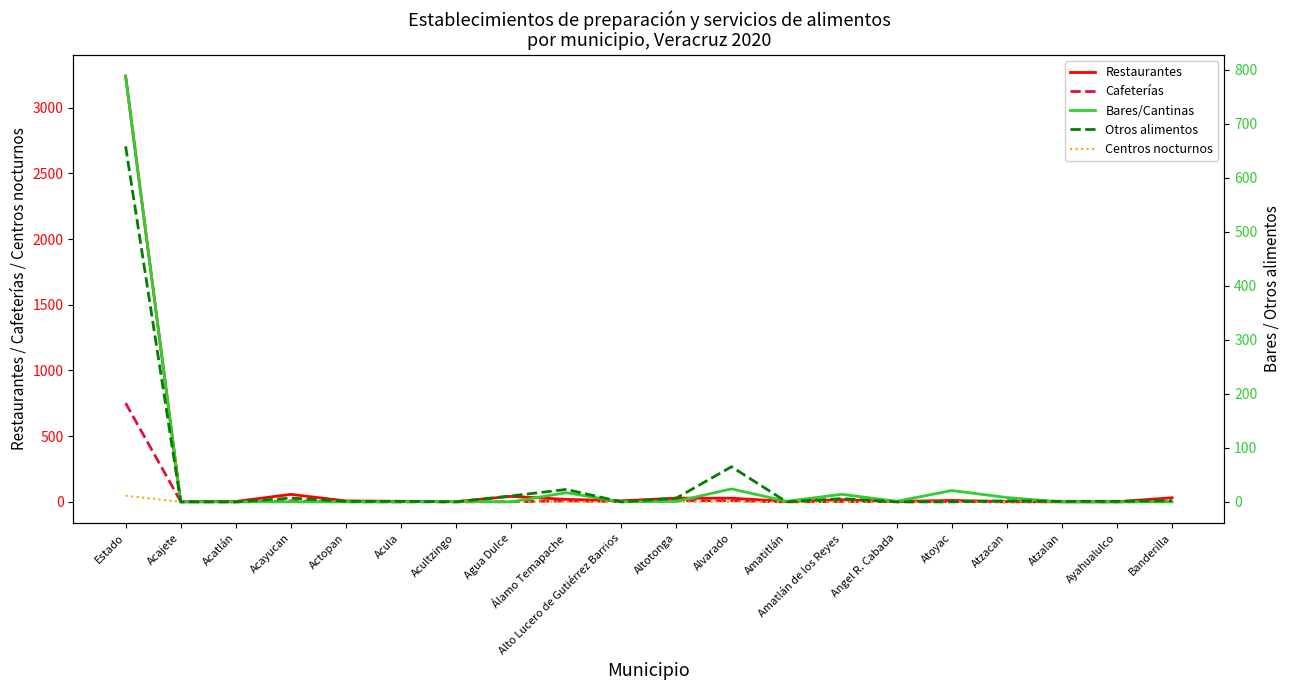

What is the label of the 1st point from the right?

Banderilla